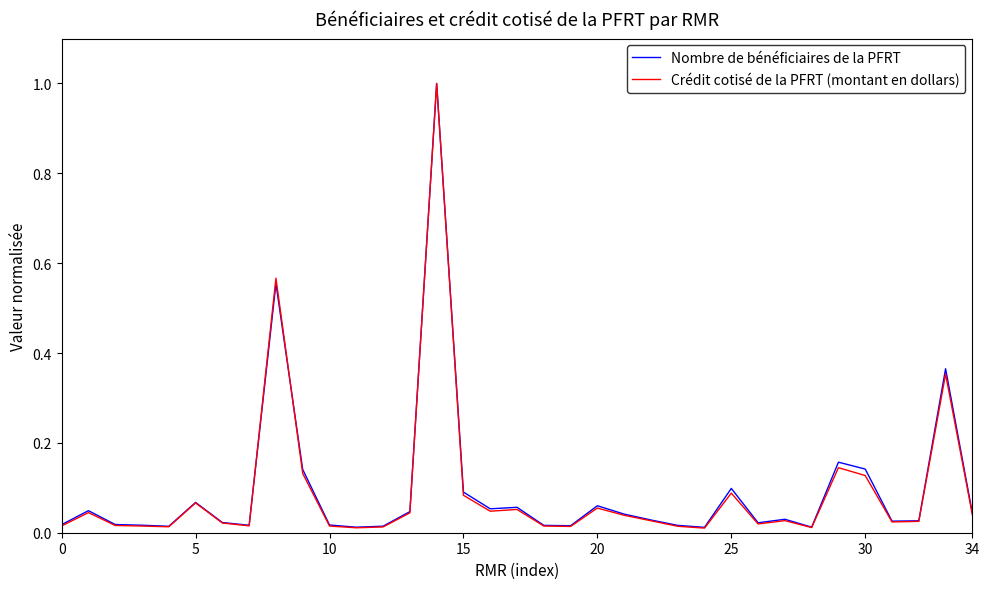

Which series has the widest spread of values?

Crédit cotisé de la PFRT (montant en dollars)